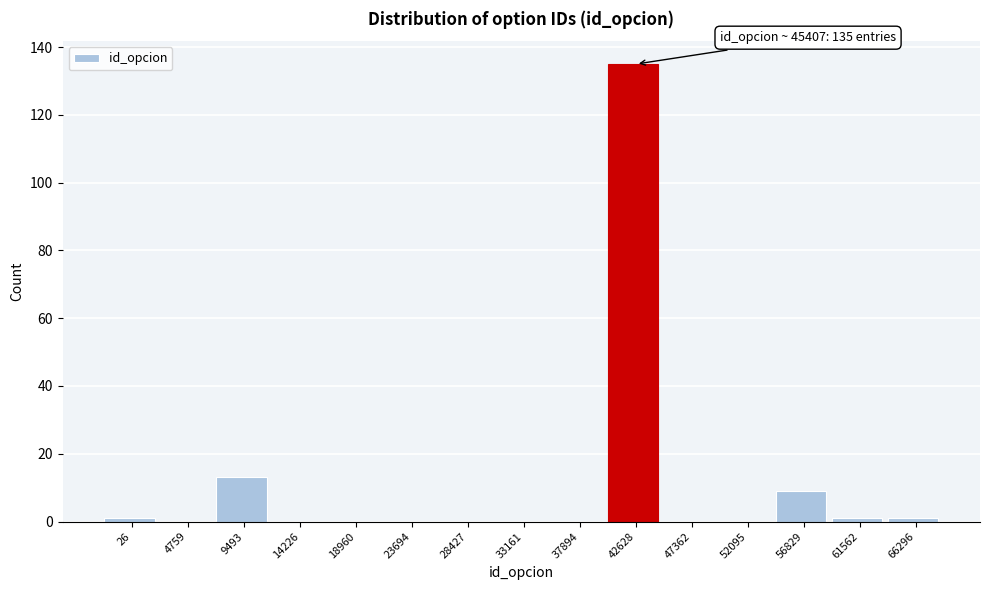

Reading right to left, what are all the values shown in this chart?

66296=1	61562=1	56829=9	52095=0	47362=0	42628=135	37894=0	33161=0	28427=0	23694=0	18960=0	14226=0	9493=13	4759=0	26=1